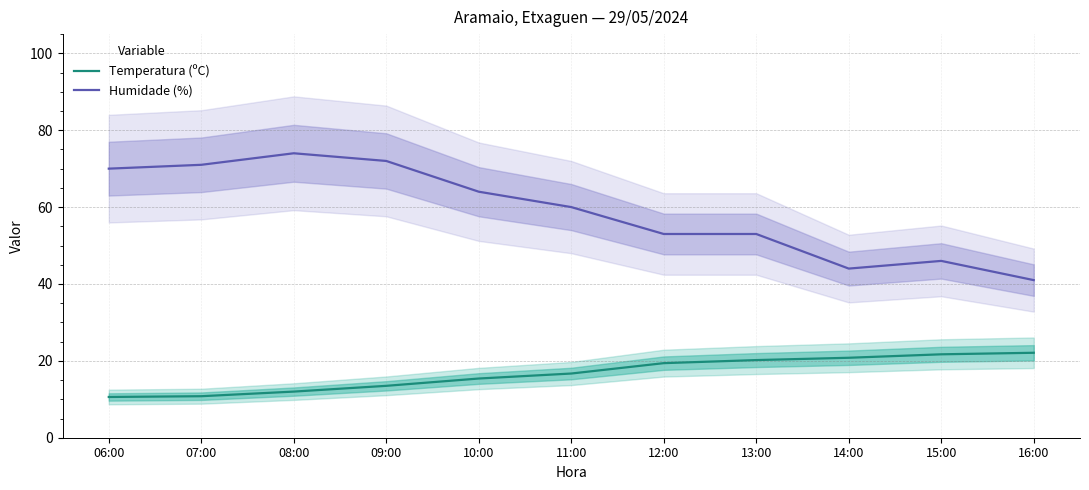

True or false: Temperatura (ºC) and Humidade (%) intersect in this chart.

False